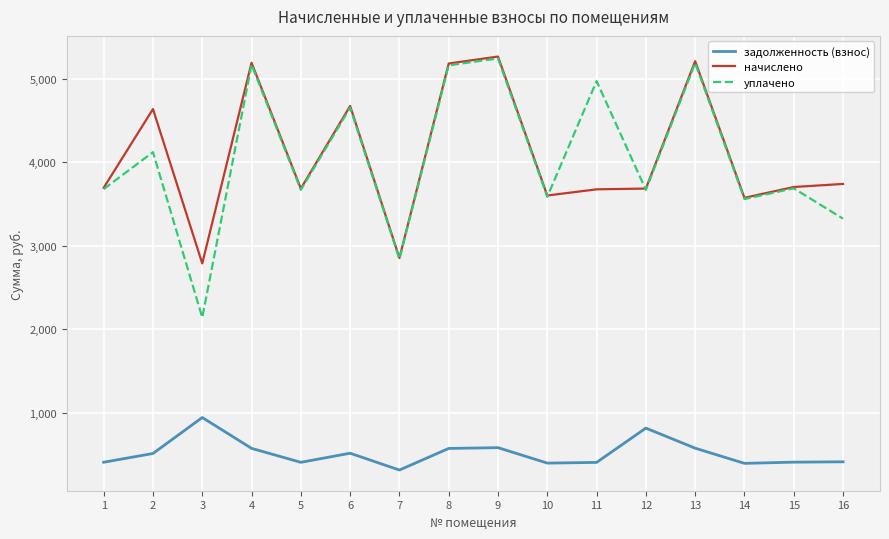

What are all the series names shown in the legend?

задолженность (взнос), начислено, уплачено